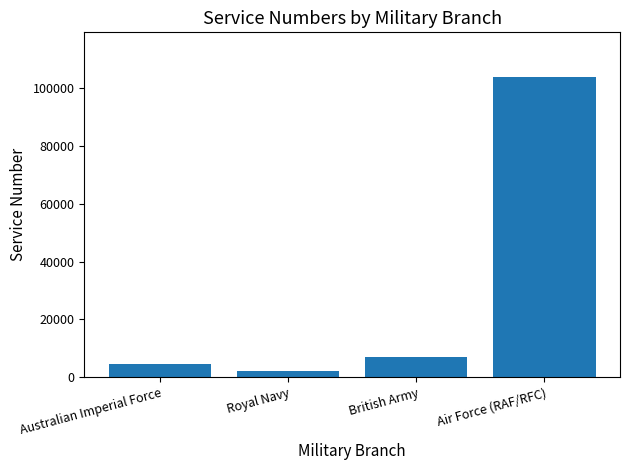

What is the value of the 2nd bar from the left?

2287